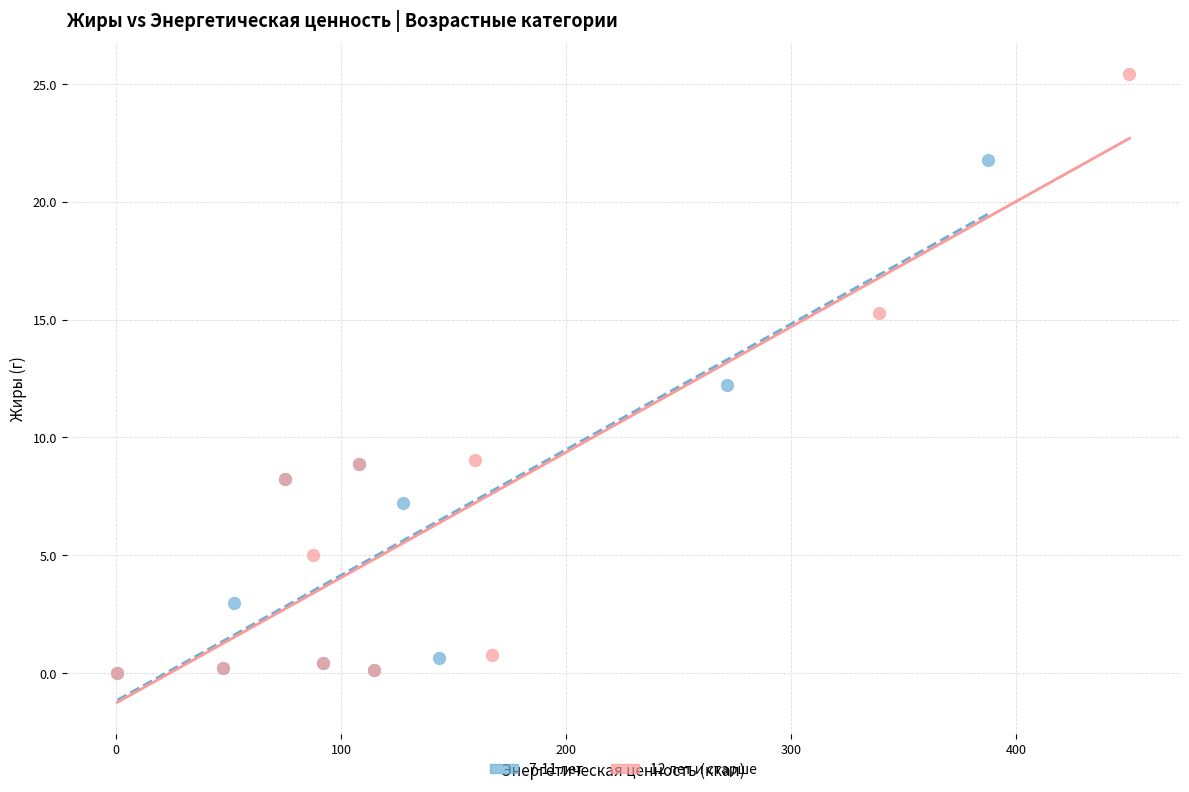

What are all the series names shown in the legend?

7-11 лет, 12 лет и старше